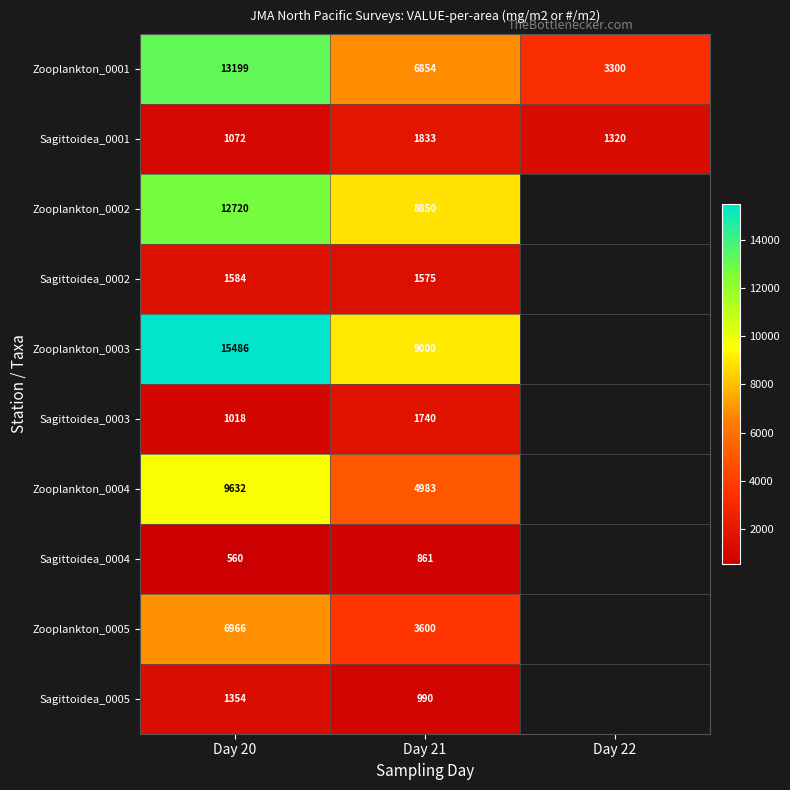

How many values in the Sagittoidea_0001 series are below 1320?

1